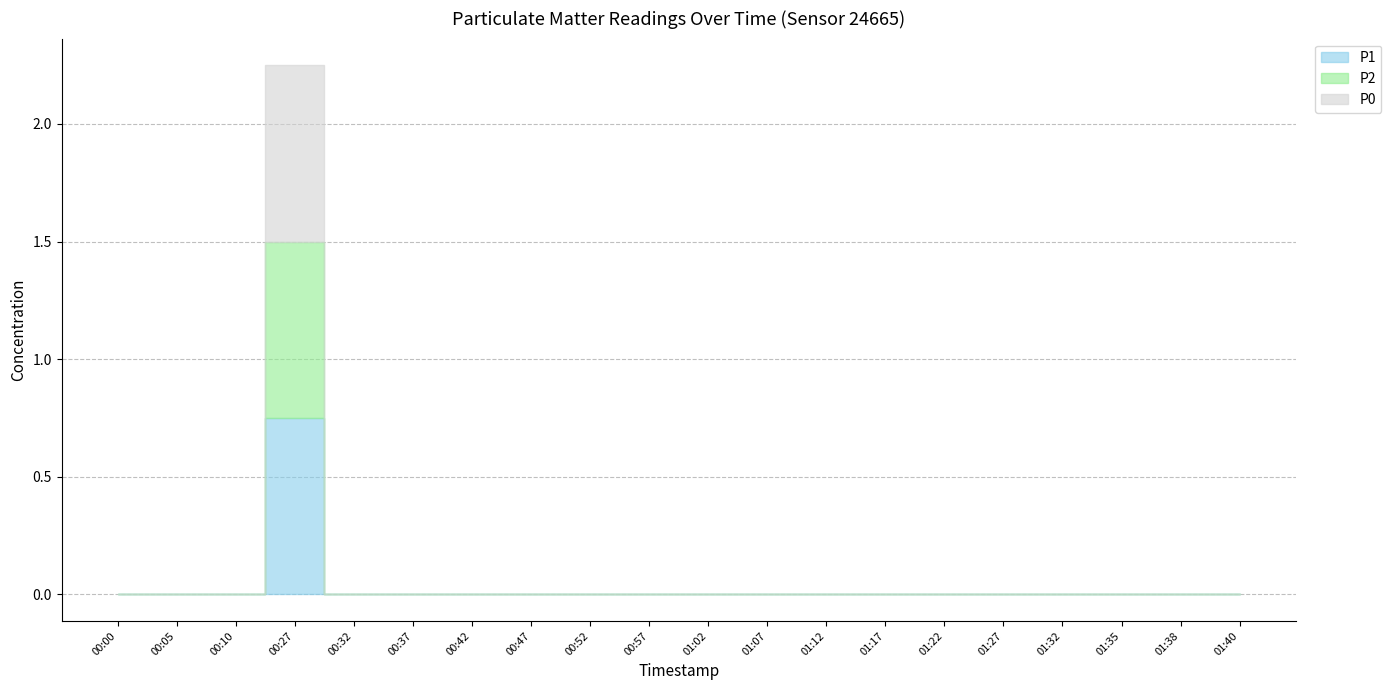

What is the sum of all P0 values?

0.8